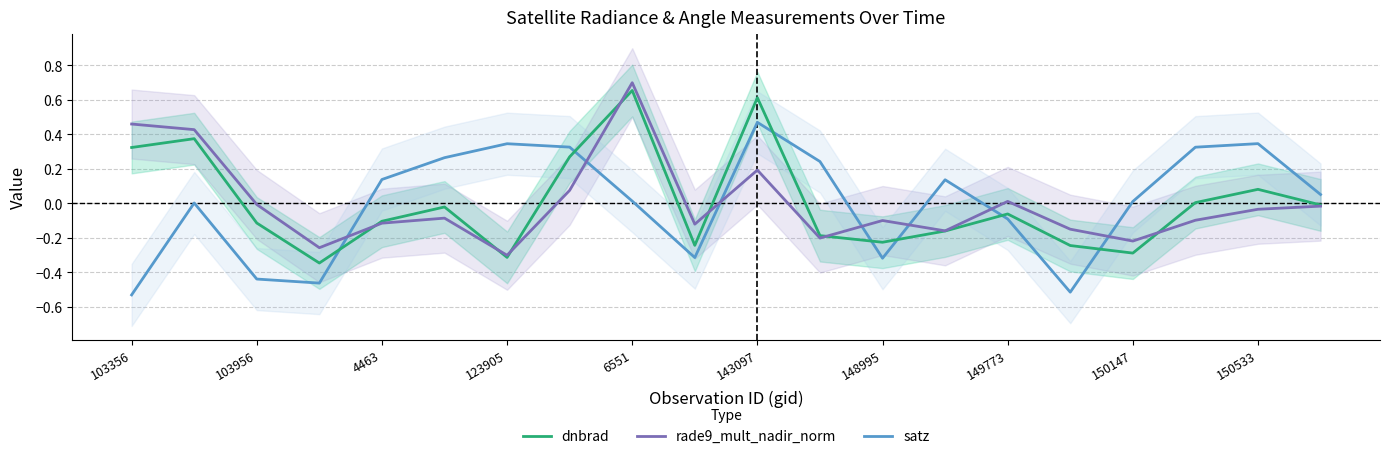

How many positive values does the satz (norm) series have?

13